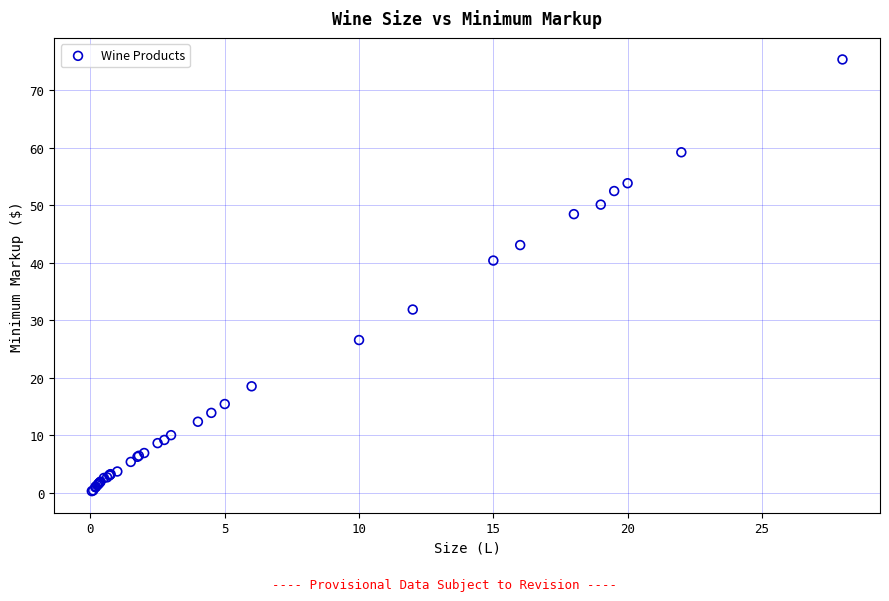

What Y value in the scatter plot is closest to 37?

40.4